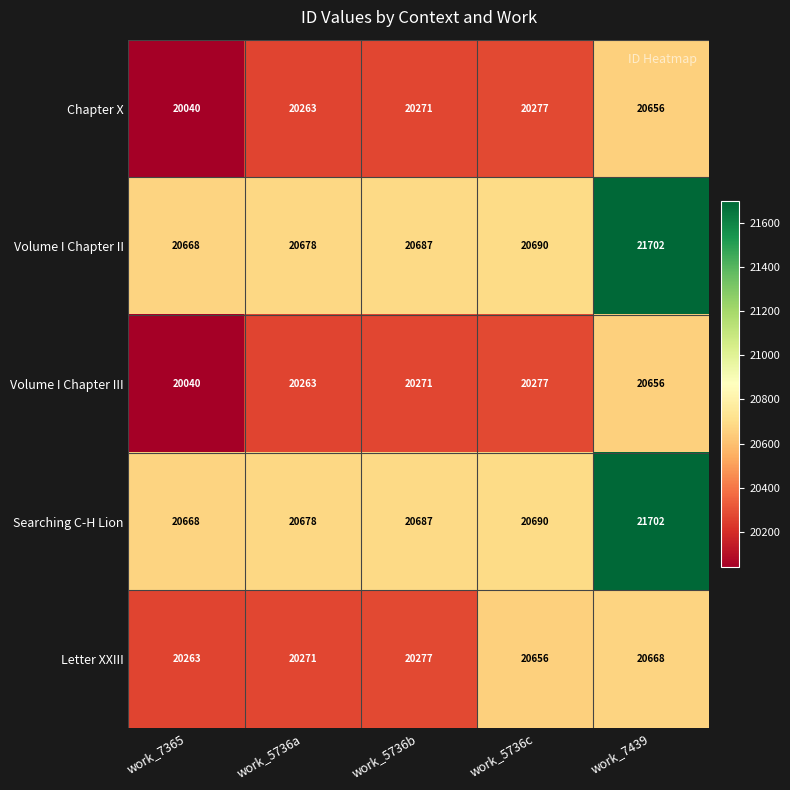

Between work_5736a and work_5736c, which series saw the biggest shift?

Letter XXIII